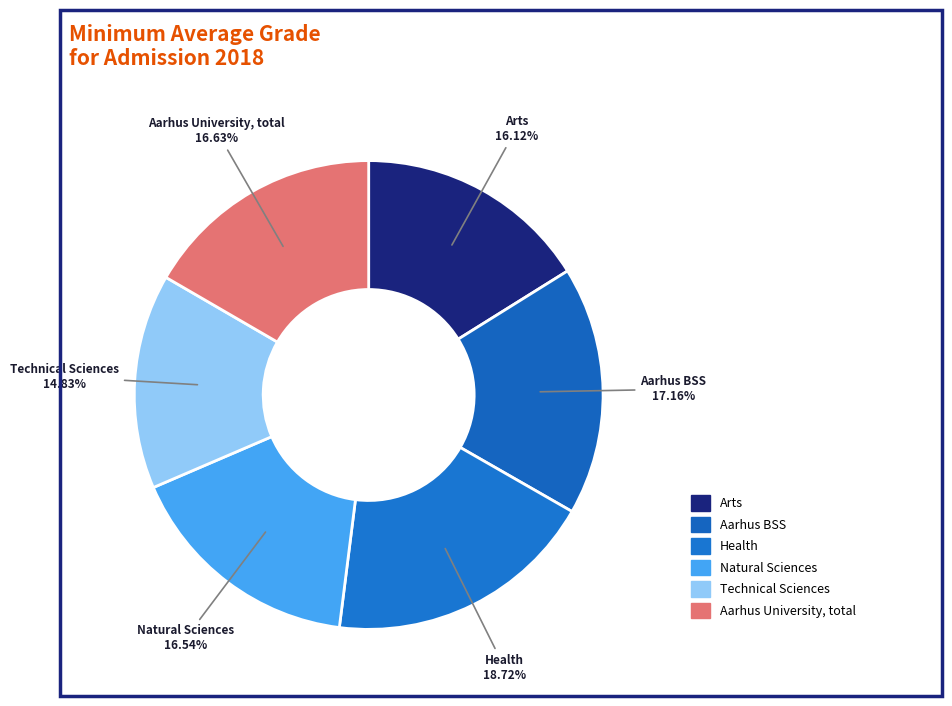

Combined, do Natural Sciences and Aarhus University, total account for over 50%?

No